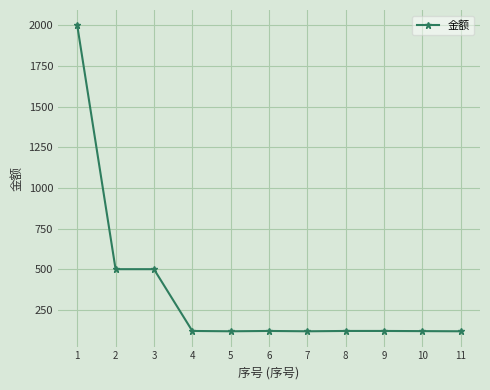

What is the value of the 10th point from the left?

119